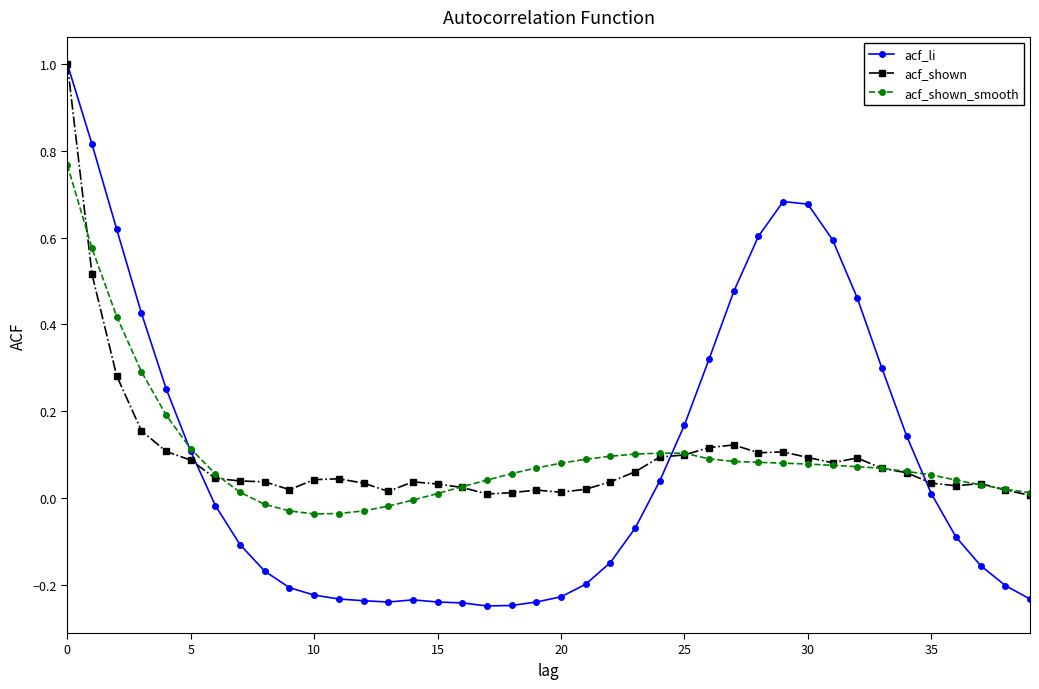

Which series has the widest spread of values?

acf_li